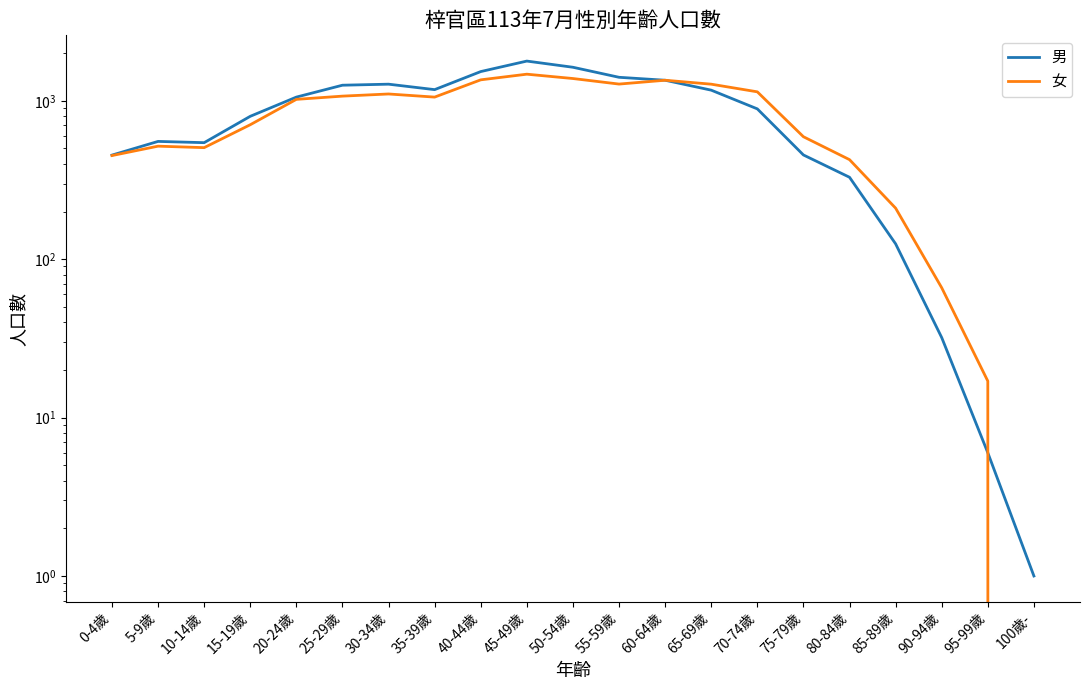

How many times do 女 and 男 cross each other?

1